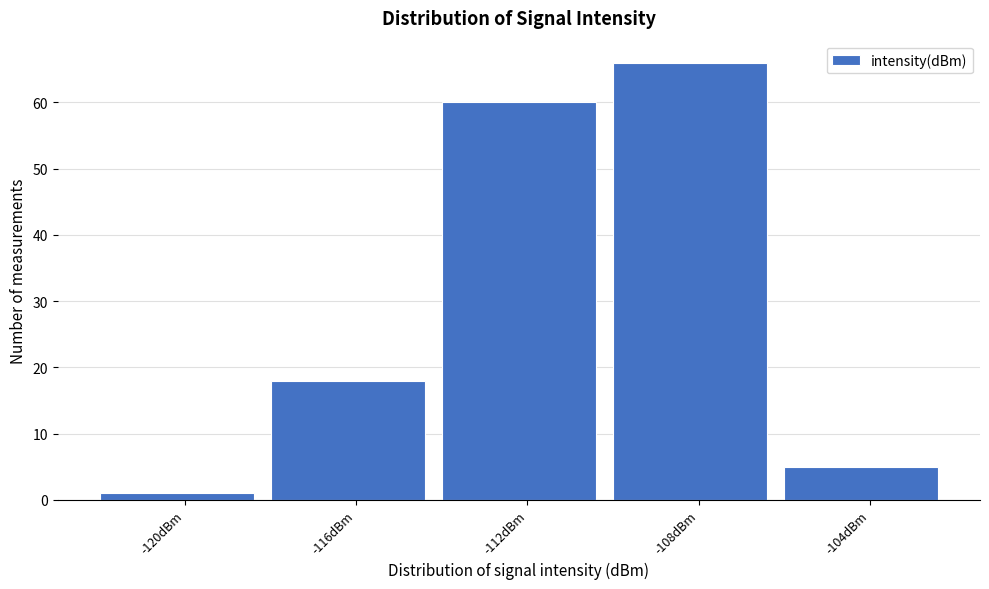

Reading left to right, what are all the values shown in this chart?

-120dBm=1	-116dBm=18	-112dBm=60	-108dBm=66	-104dBm=5